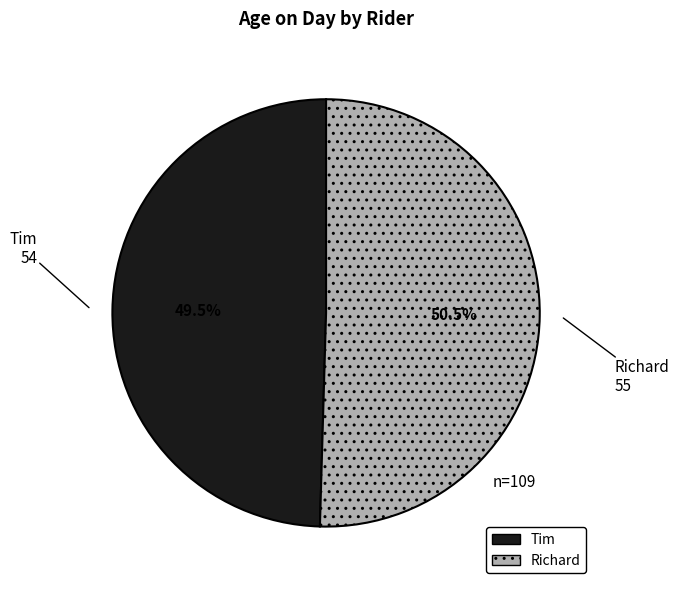

How many segments does this pie chart have?

2